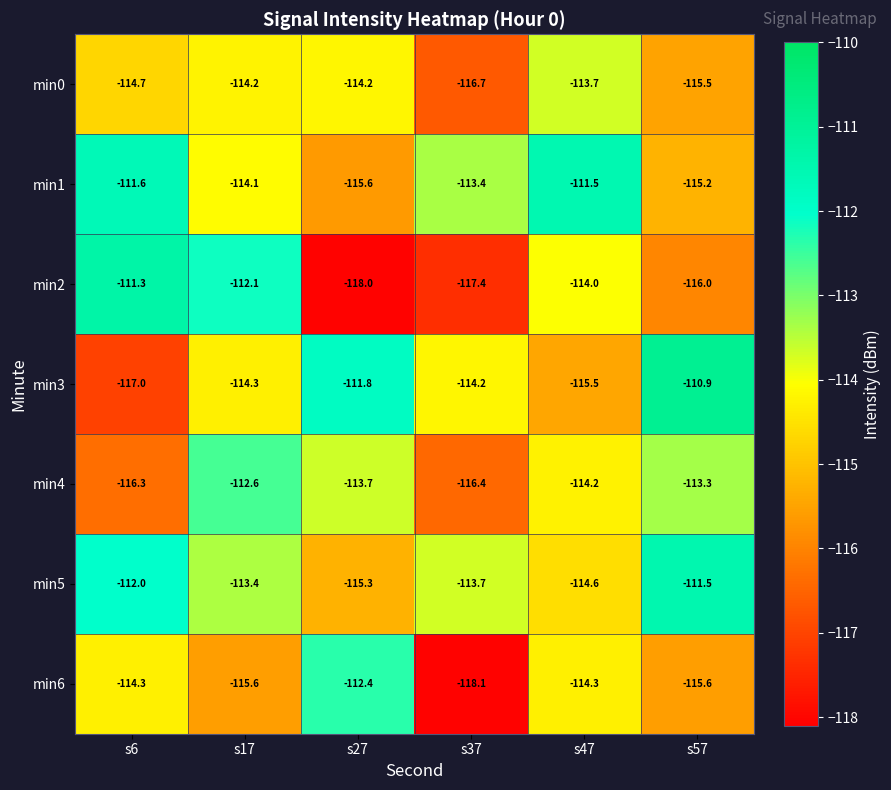

Count the number of data series in this chart.

7